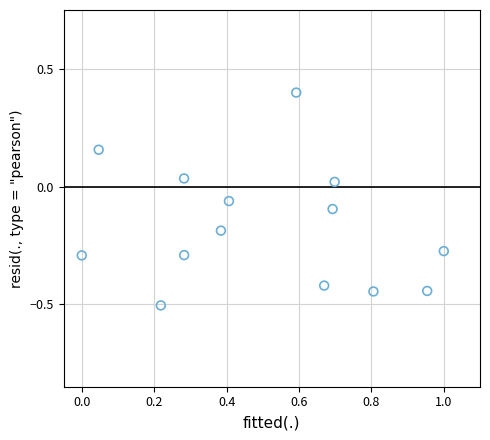

What is the range of Y values (max minus min)?

0.9